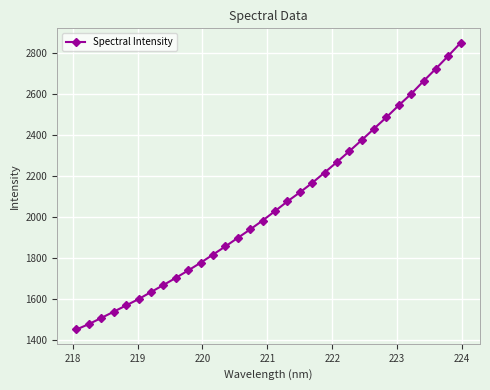

Does the chart have visible grid lines?

Yes